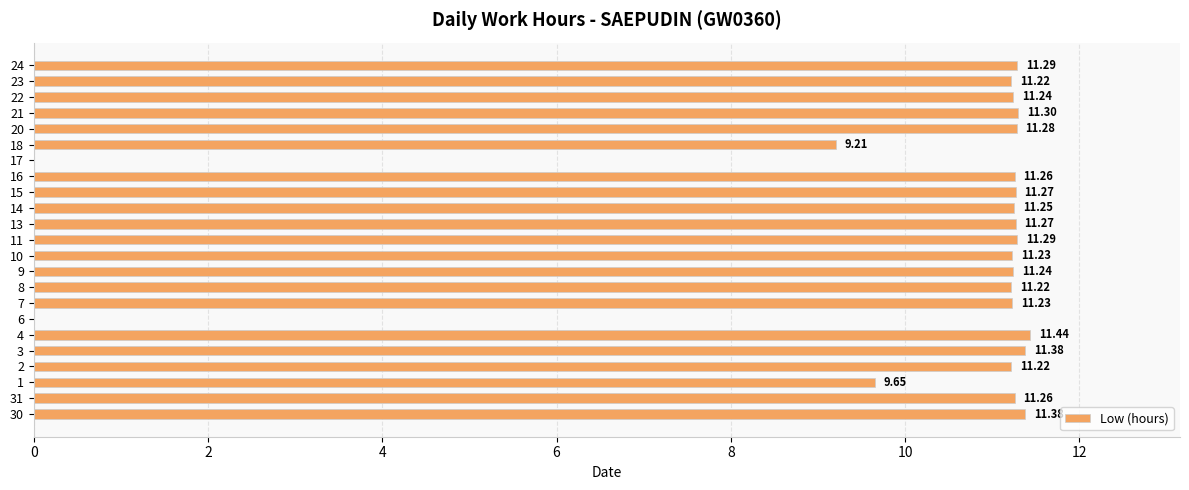

Where is the data nearest to the value 5?

18